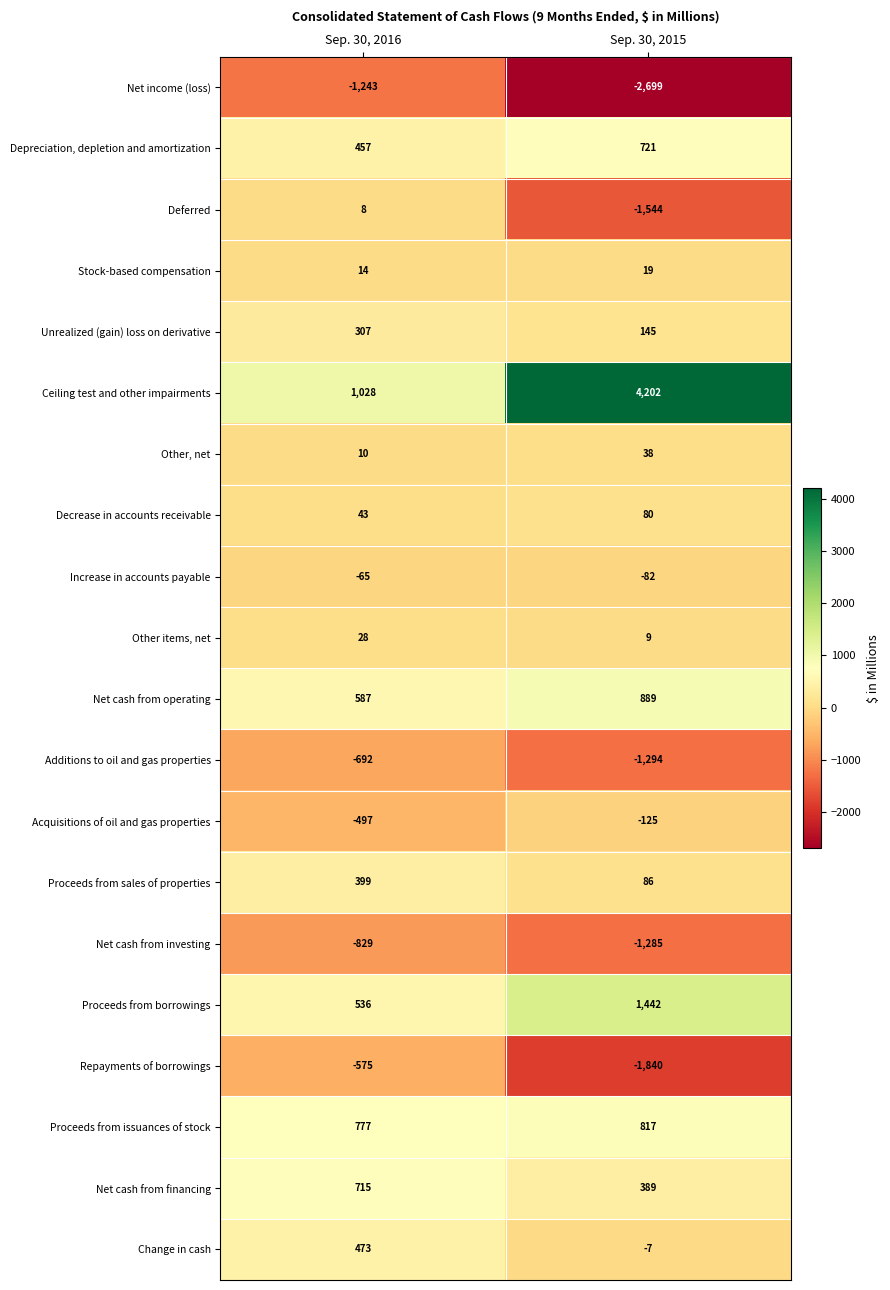

What is the maximum value shown in the chart?

4202